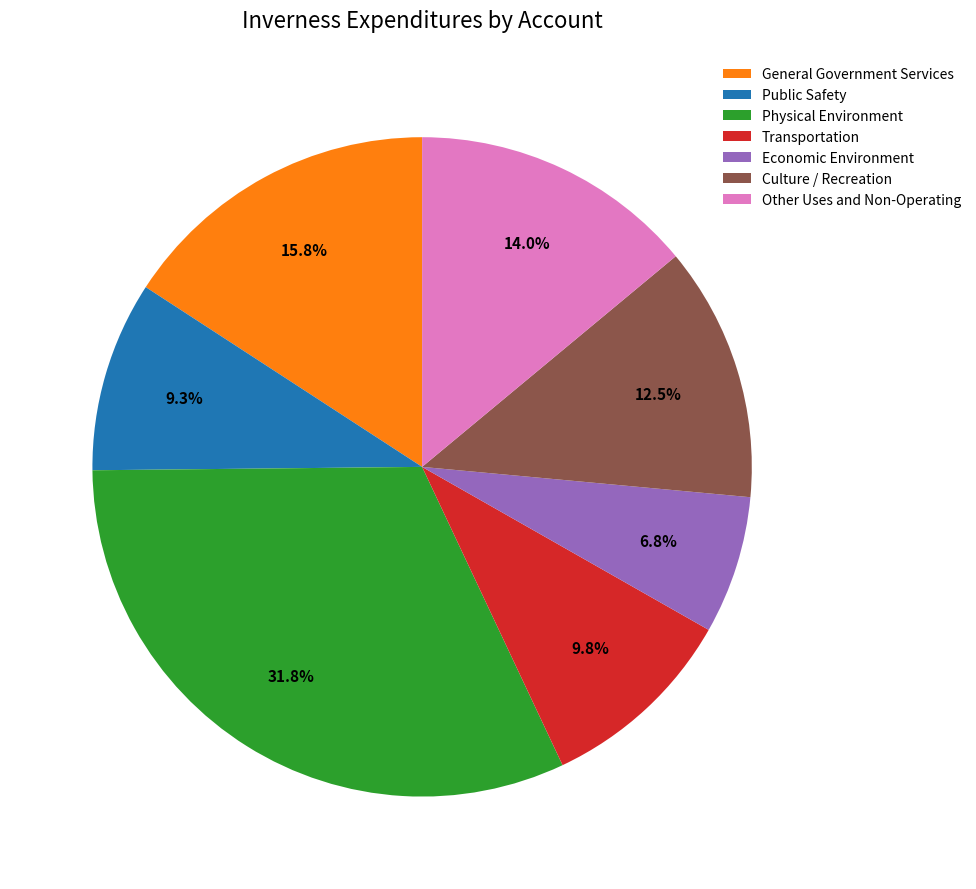

Is there any slice that represents more than half of the pie?

No